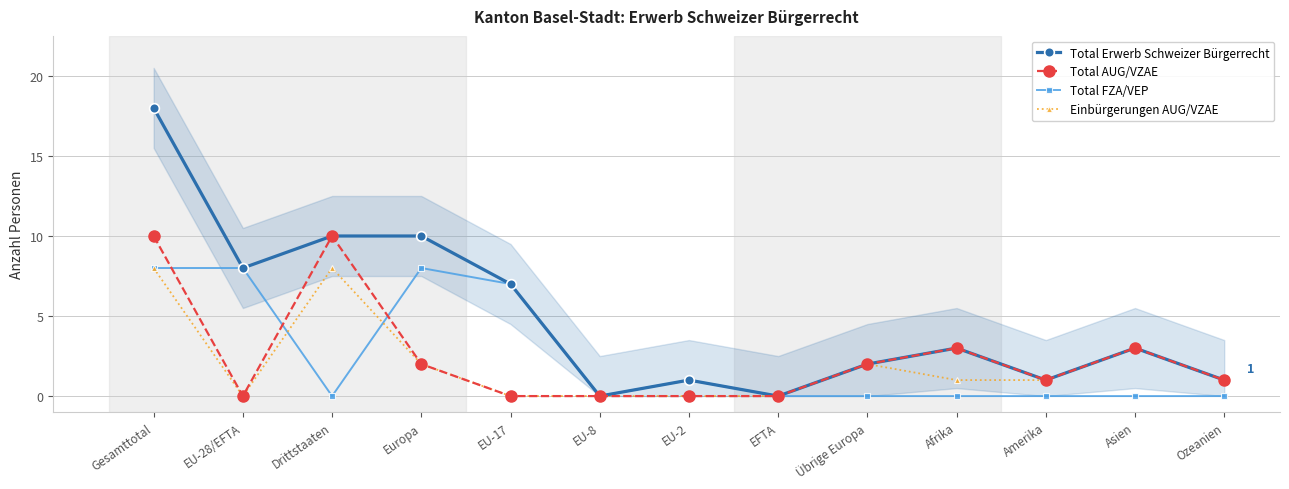

In Einbürgerungen AUG/VZAE, how many points are higher than both neighbors (excluding endpoints)?

3